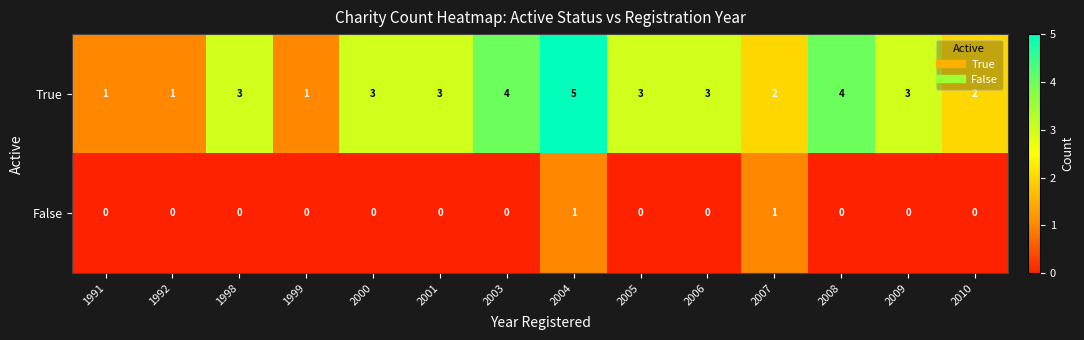

Which series has the largest range (max minus min)?

True